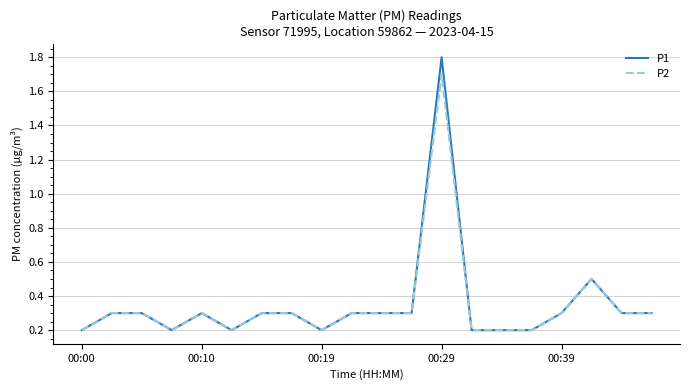

Reading left to right, what are all the values shown in this chart?

P1: 0.2	0.3	0.3	0.2	0.3	0.2	0.3	0.3	0.2	0.3	0.3	0.3	1.8	0.2	0.2	0.2	0.3	0.5	0.3	0.3
P2: 0.2	0.3	0.3	0.2	0.3	0.2	0.3	0.3	0.2	0.3	0.3	0.3	1.7	0.2	0.2	0.2	0.3	0.5	0.3	0.3